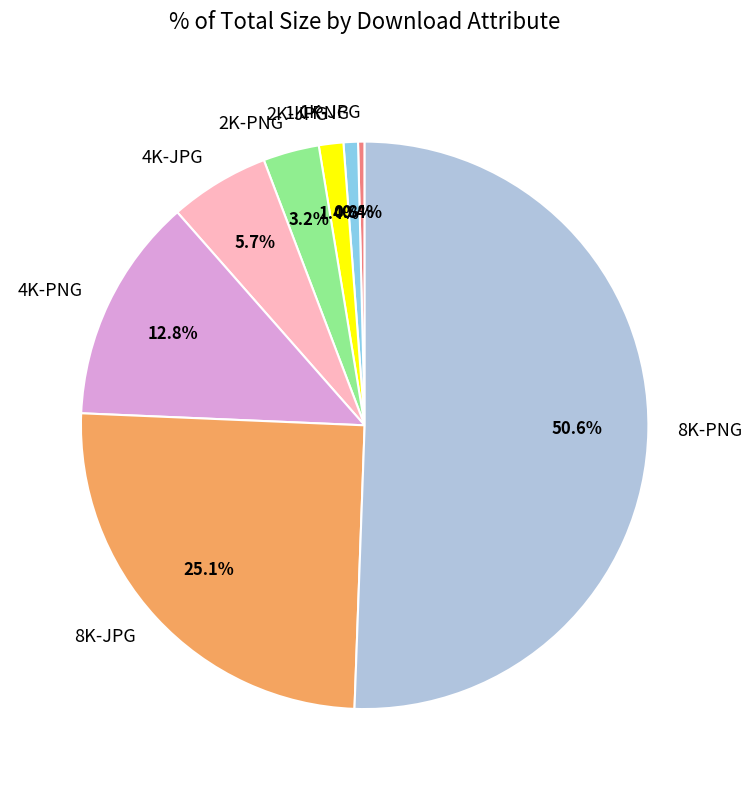

How many segments does this pie chart have?

8